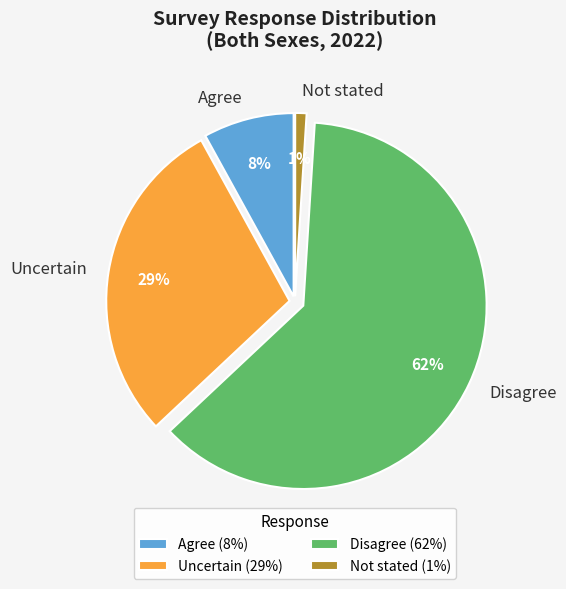

Does Disagree represent more than half of the total?

Yes